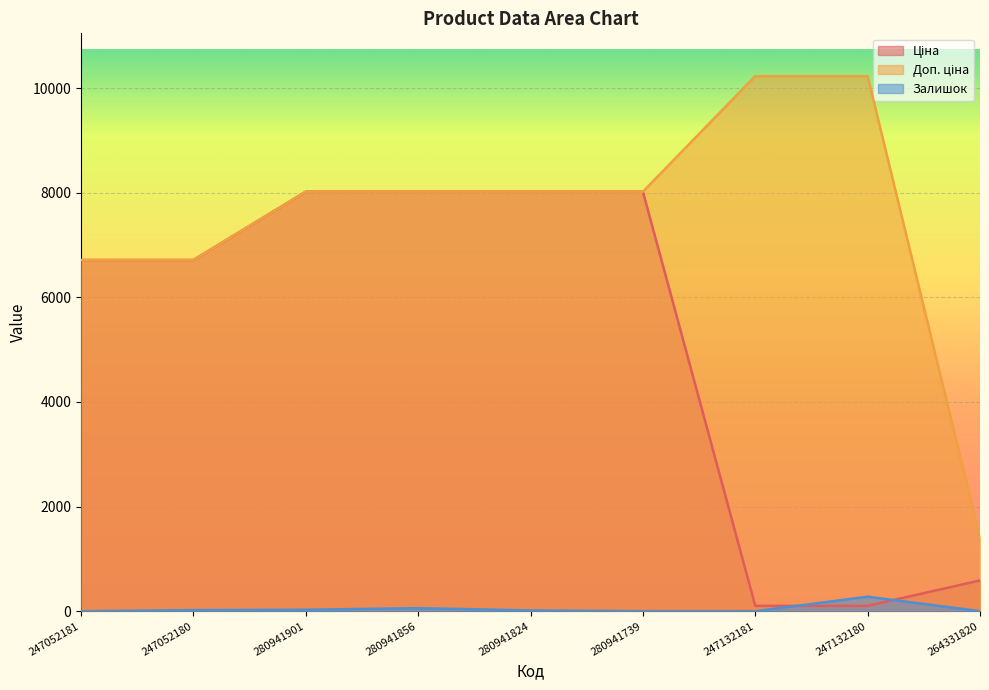

At 247132180, list the series in order from largest to smallest.

Доп. ціна, Залишок, Ціна